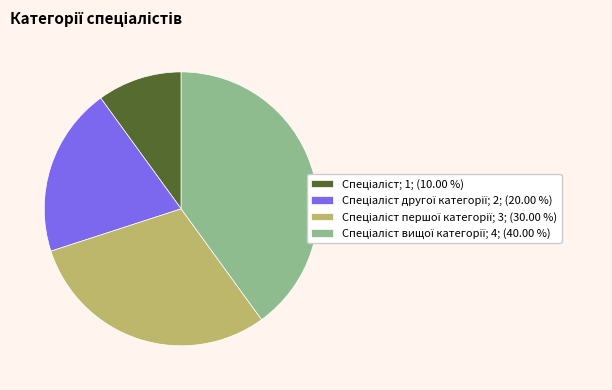

Is there a majority slice in this chart?

No